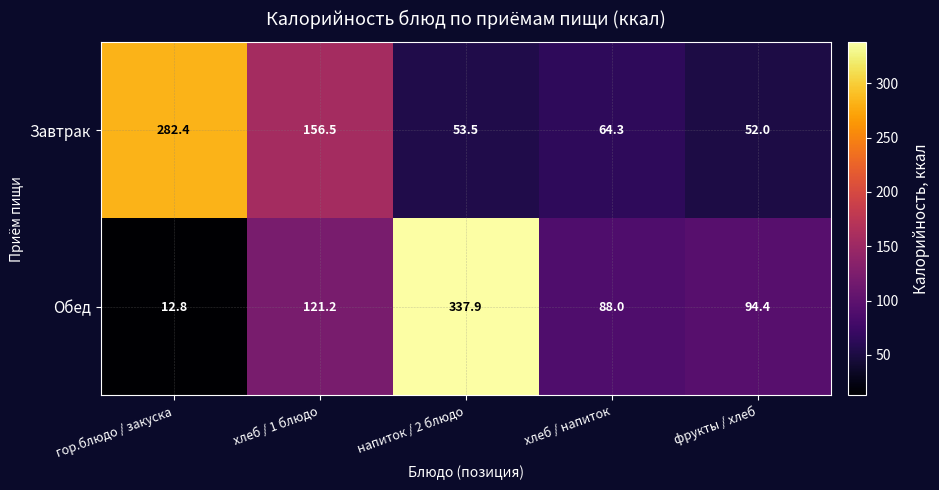

What is the smallest value displayed?

12.8